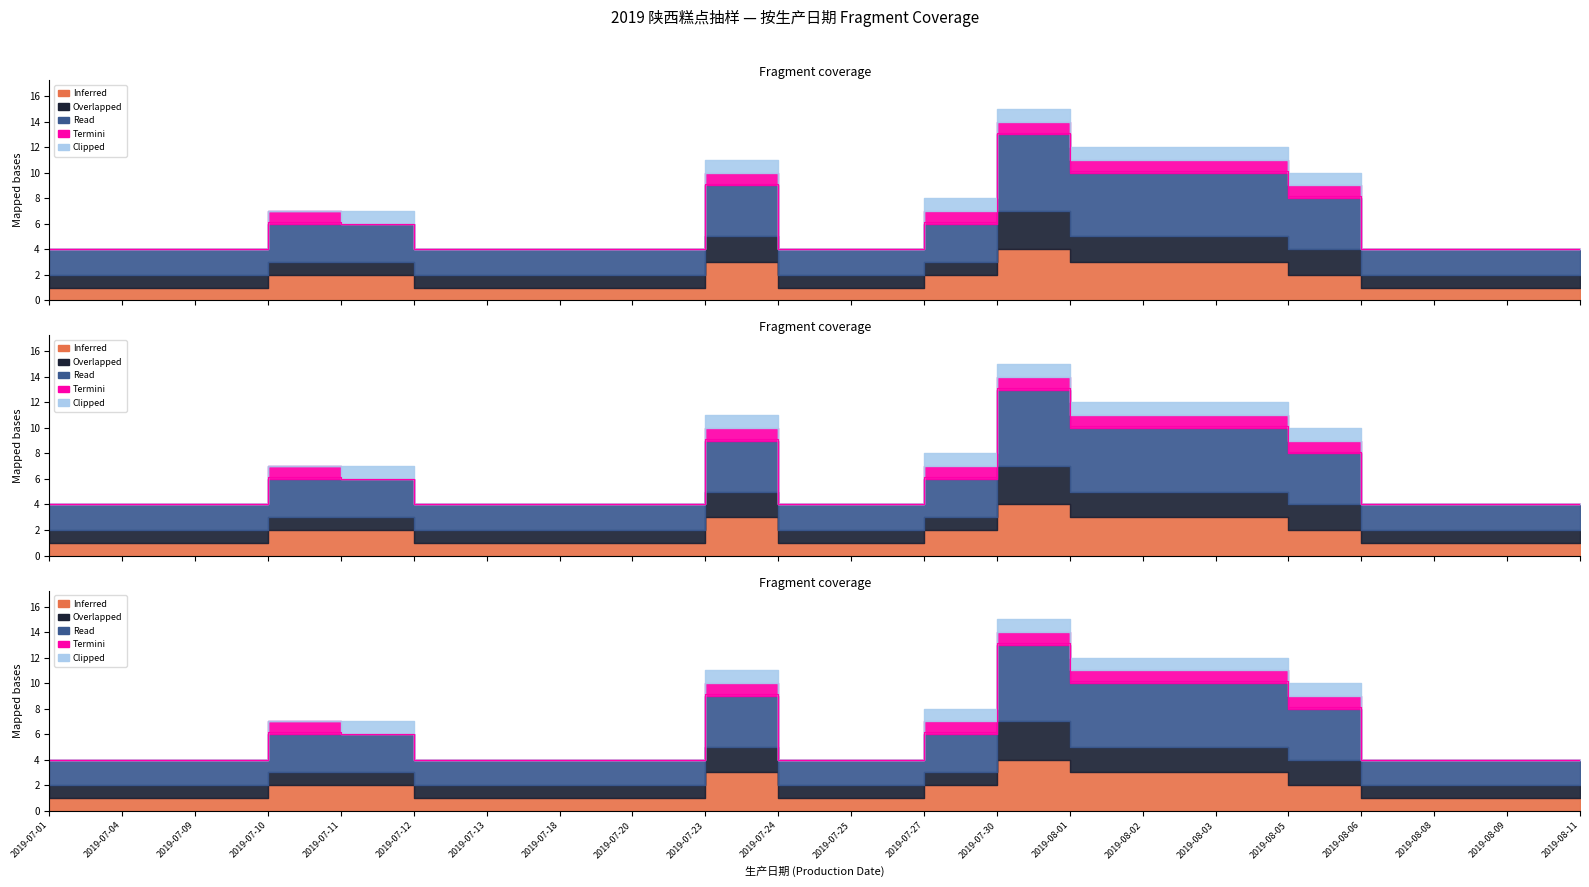

Count the Inferred values in the range 1 to 2.

17